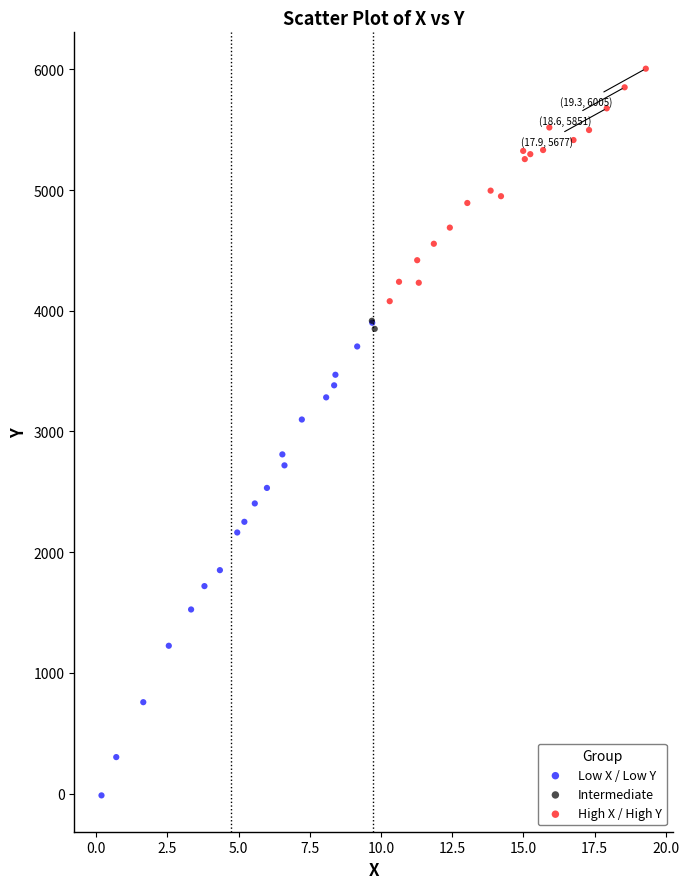

Which series reaches the maximum Y coordinate?

High X / High Y